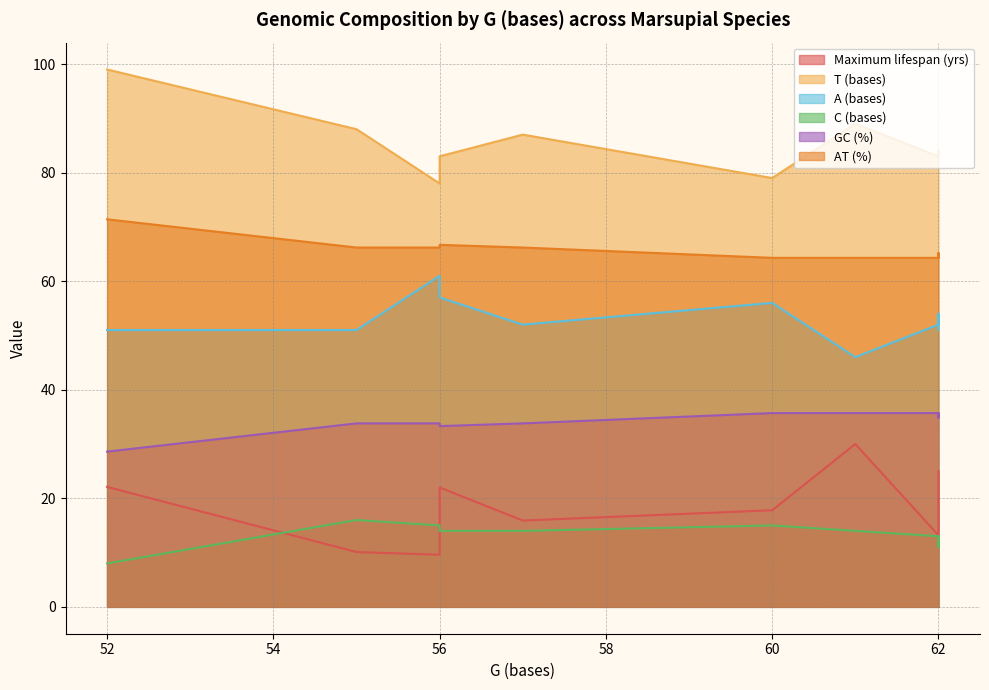

Which series has the largest range (max minus min)?

T (bases)